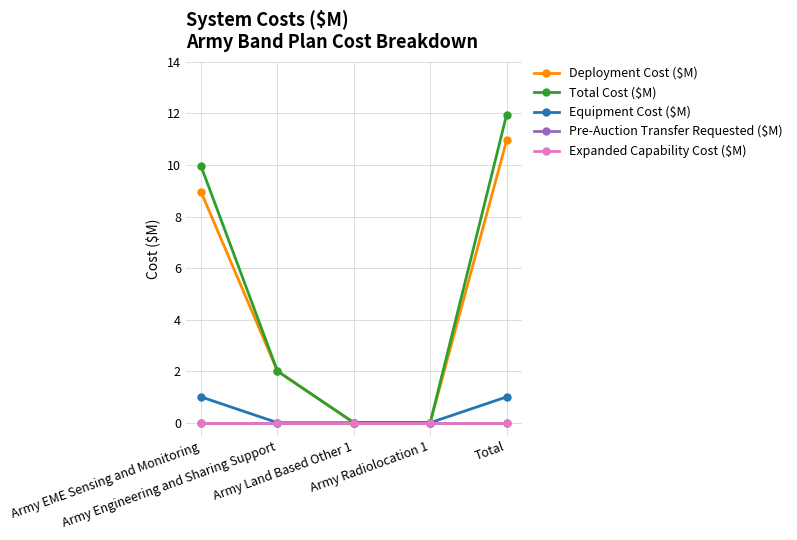

Reading left to right, list all the values displayed in this chart.

Deployment Cost ($M): Army EME Sensing and Monitoring=8.9	Army Engineering and Sharing Support=2.0	Army Land Based Other 1=0.0	Army Radiolocation 1=0.0	Total=10.9
Total Cost ($M): Army EME Sensing and Monitoring=9.9	Army Engineering and Sharing Support=2.0	Army Land Based Other 1=0.0	Army Radiolocation 1=0.0	Total=11.9
Equipment Cost ($M): Army EME Sensing and Monitoring=1.0	Army Engineering and Sharing Support=0.0	Army Land Based Other 1=0.0	Army Radiolocation 1=0.0	Total=1.0
Pre-Auction Transfer Requested ($M): Army EME Sensing and Monitoring=0.0	Army Engineering and Sharing Support=0.0	Army Land Based Other 1=0.0	Army Radiolocation 1=0.0	Total=0.0
Expanded Capability Cost ($M): Army EME Sensing and Monitoring=0.0	Army Engineering and Sharing Support=0.0	Army Land Based Other 1=0.0	Army Radiolocation 1=0.0	Total=0.0